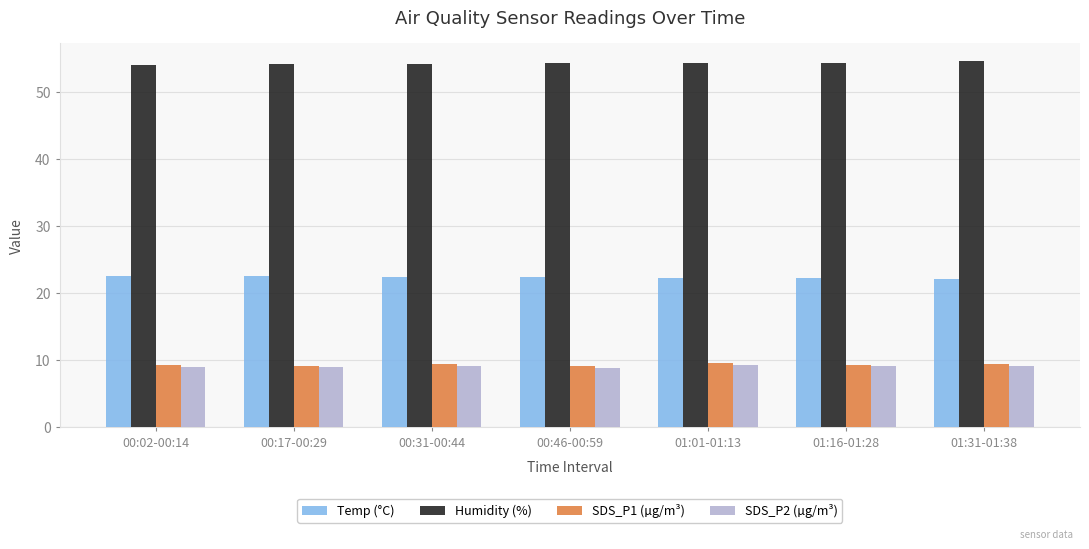

What is the minimum value for SDS_P2 (µg/m³)?

8.9